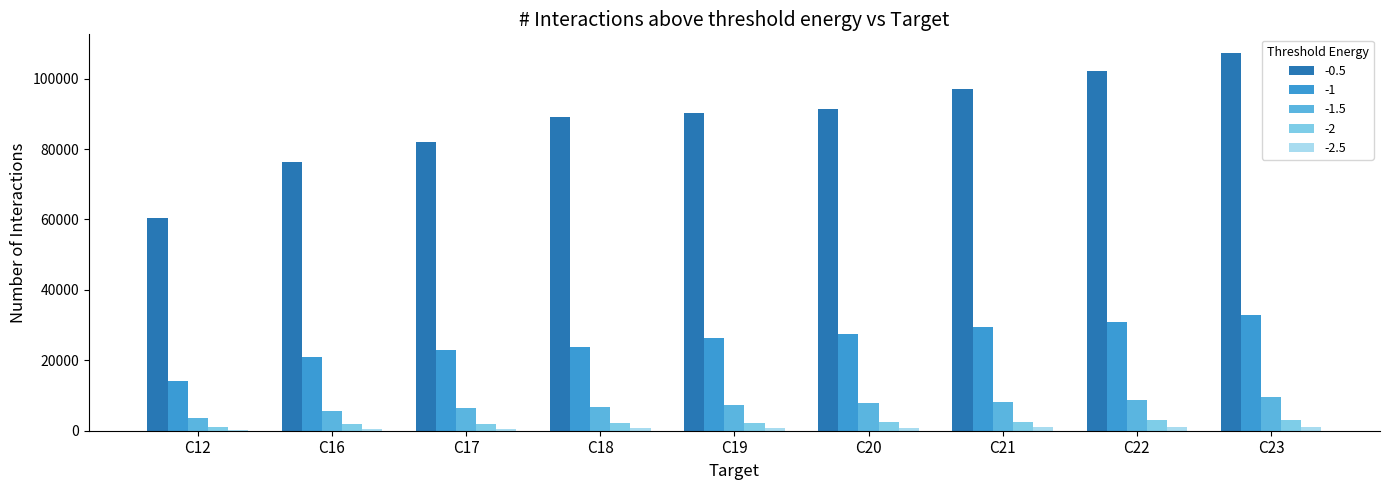

Does the chart contain stacked bars?

No